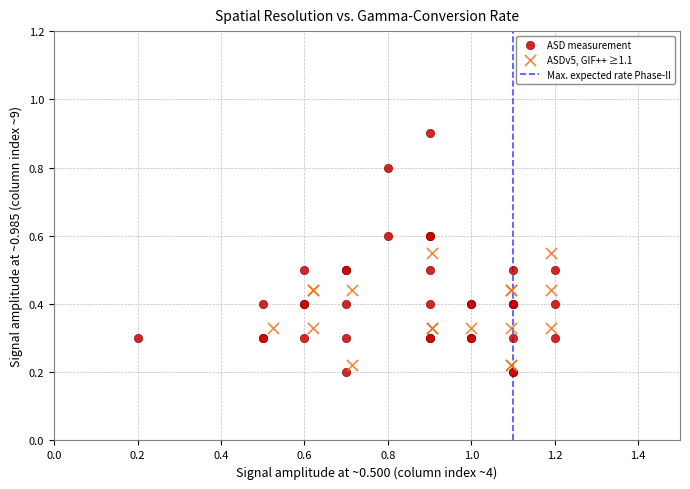

Which series reaches the maximum Y coordinate?

ASD measurement